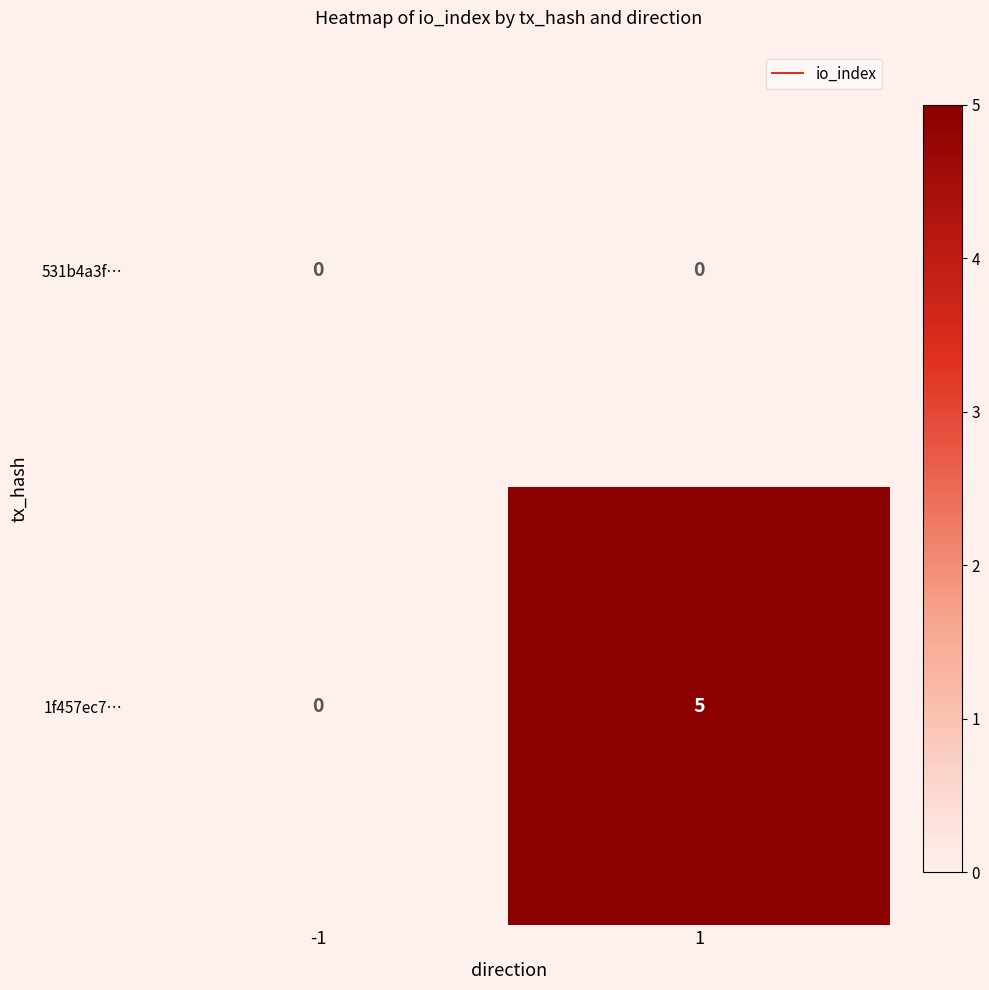

Is it true that 1f457ec7… equals 0 at -1?

True